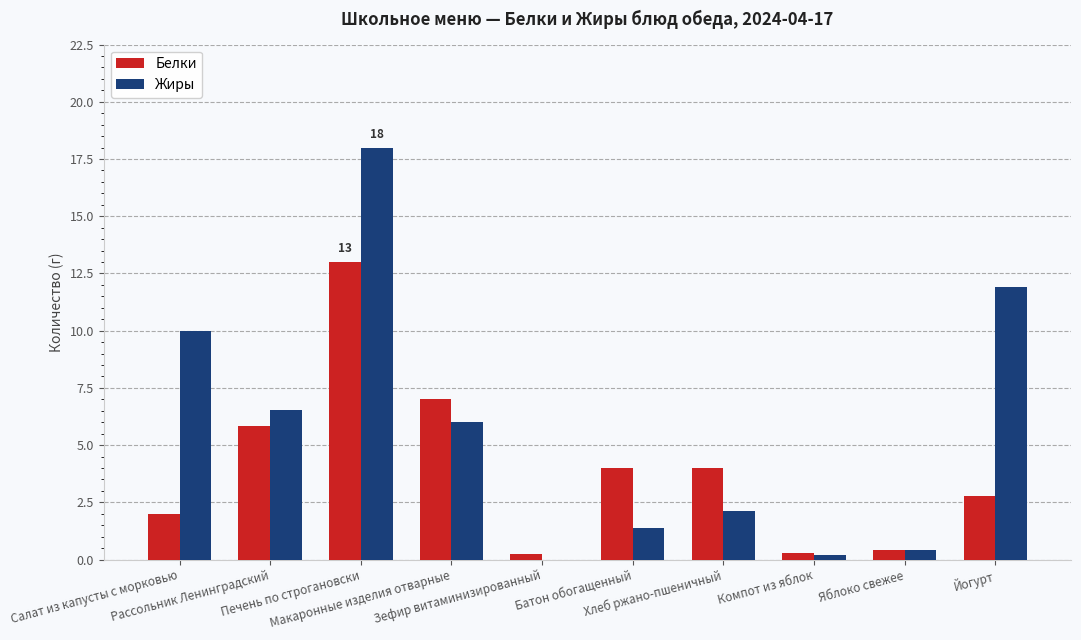

Does the chart contain stacked bars?

No